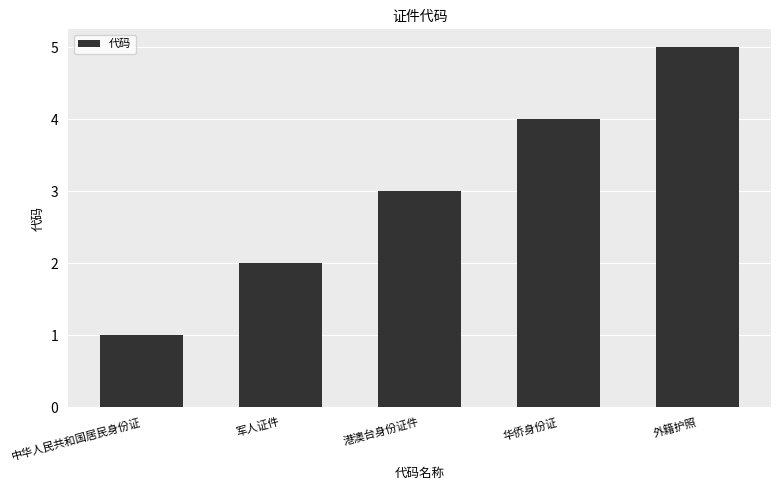

Does the chart contain stacked bars?

No